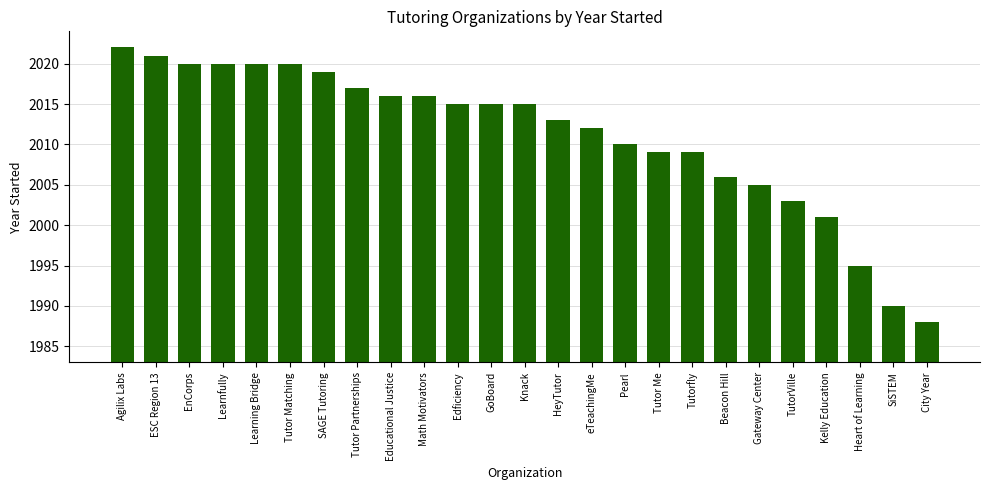

What is the maximum value shown in the chart?

2022